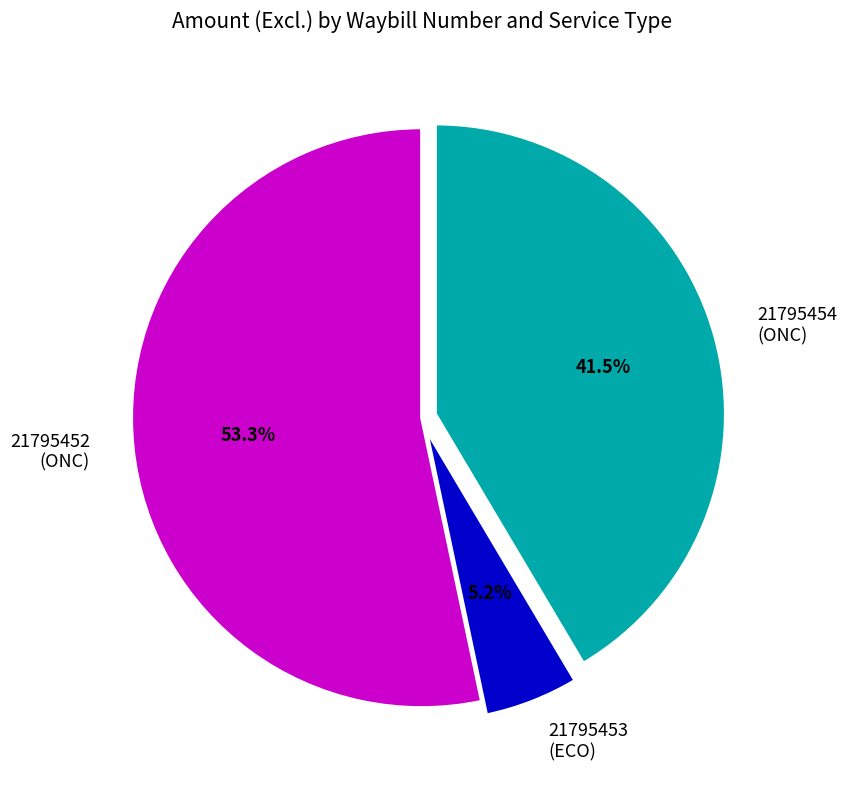

Between 21795452 (ONC) and 21795453 (ECO), which is larger?

21795452 (ONC)